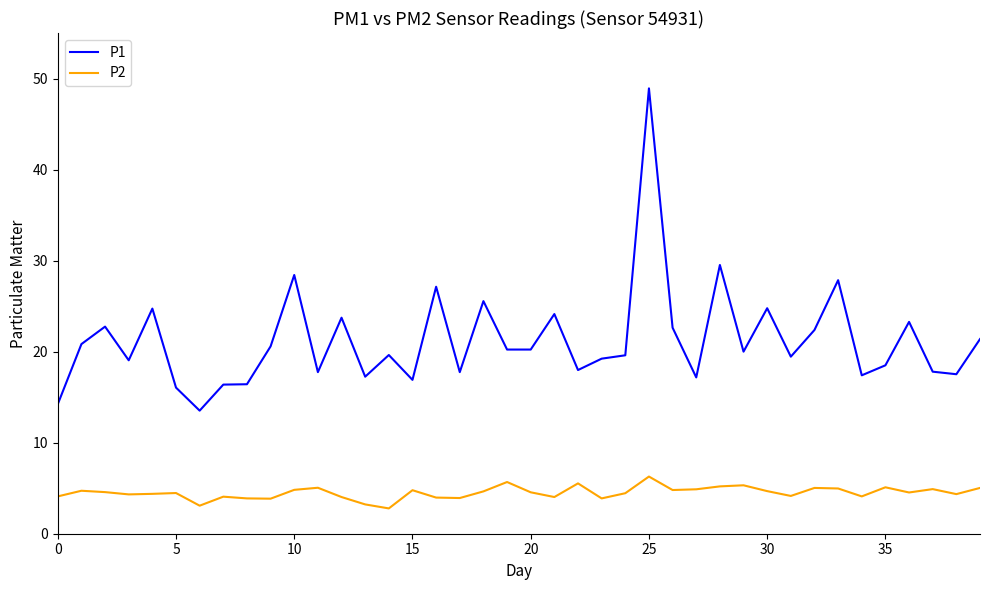

List the series in order of their peak value, lowest first.

P2, P1